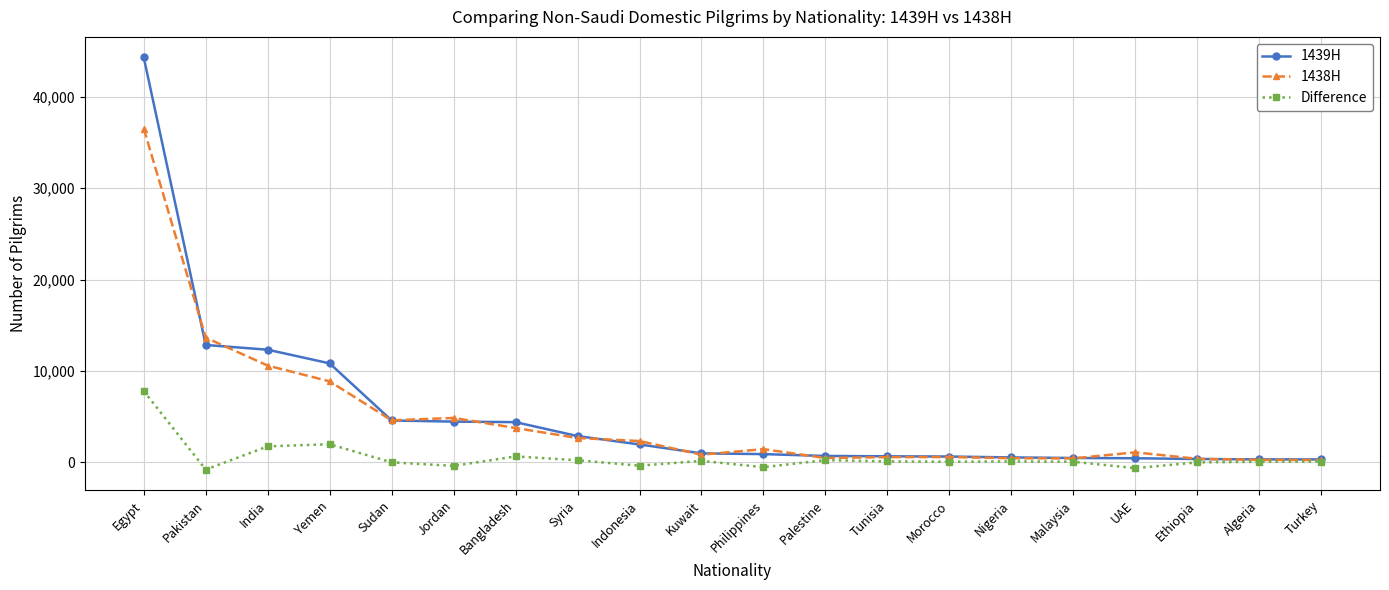

What is the minimum value shown in the chart?

-805